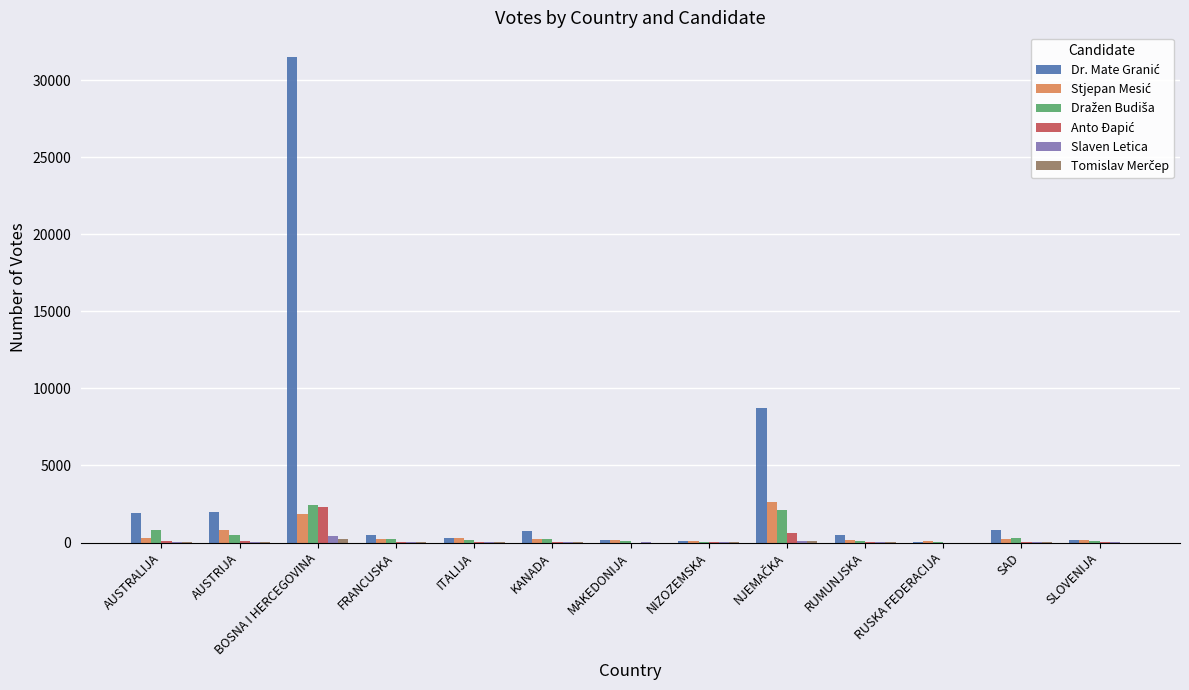

How many categories are shown in the chart?

13